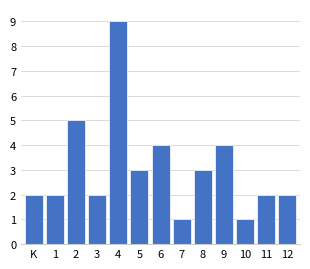

Reading left to right, extract all data points from this chart.

K=2	1=2	2=5	3=2	4=9	5=3	6=4	7=1	8=3	9=4	10=1	11=2	12=2